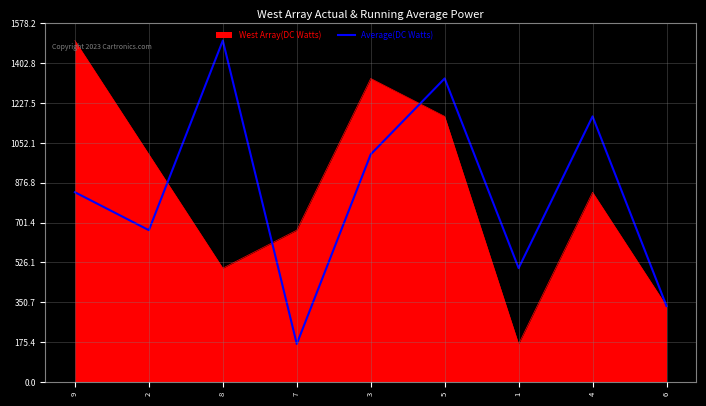

The value of Average(DC Watts) at 3 is 423. True or false?

False